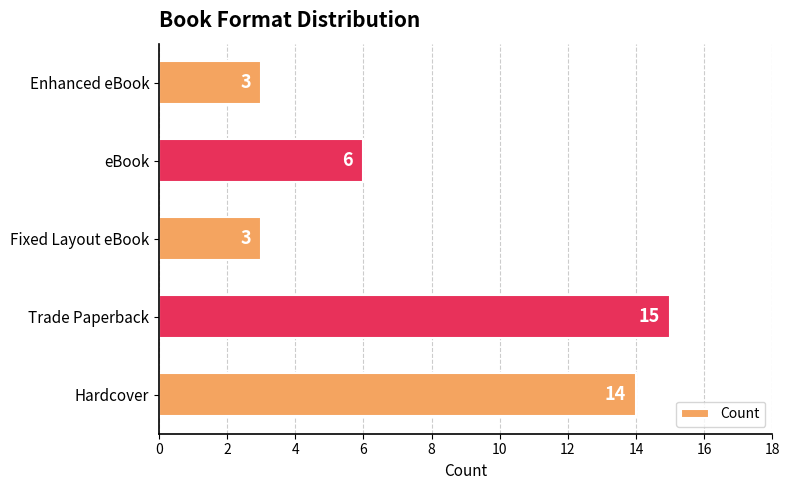

What is the difference between the second highest and minimum values?

11